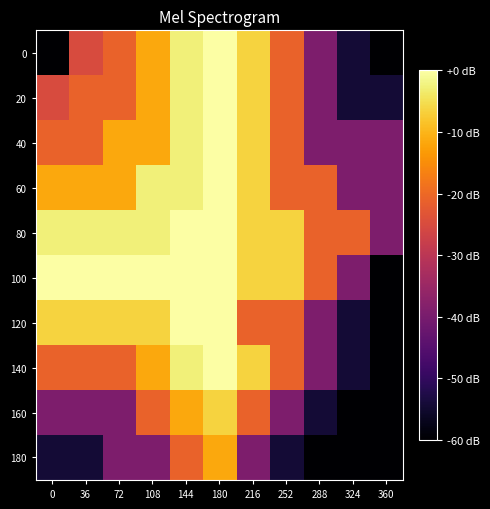

Between 36 and 144, which series saw the biggest shift?

180